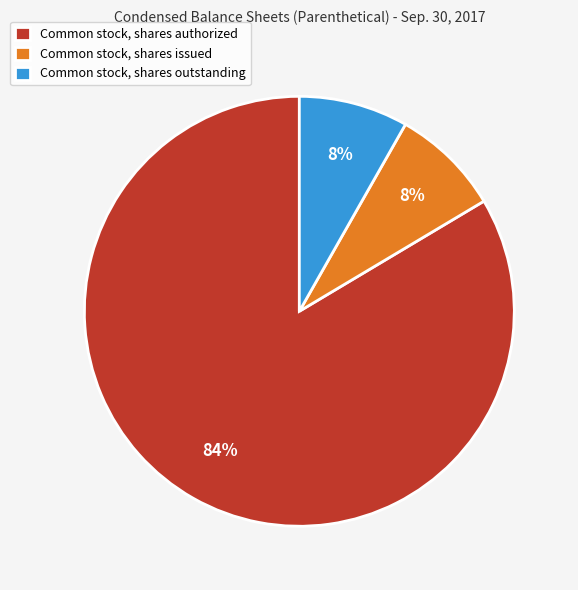

The Common stock, shares issued slice represents 8% of the pie. True or false?

True